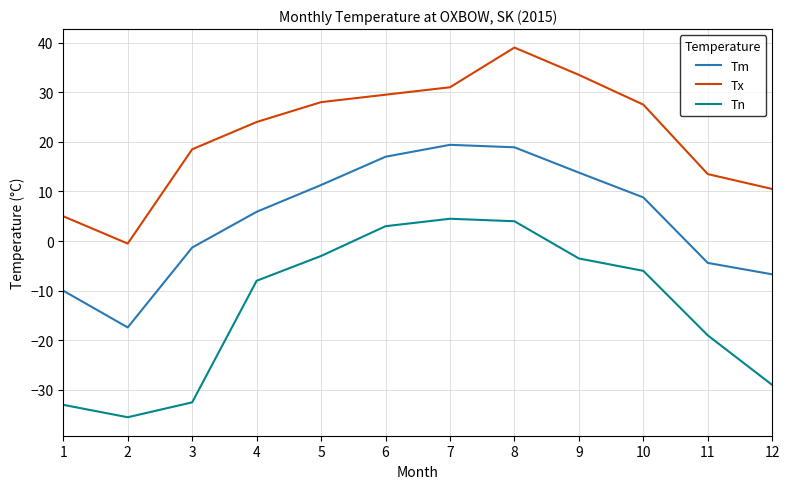

Where is Tx nearest to the value 19?

3